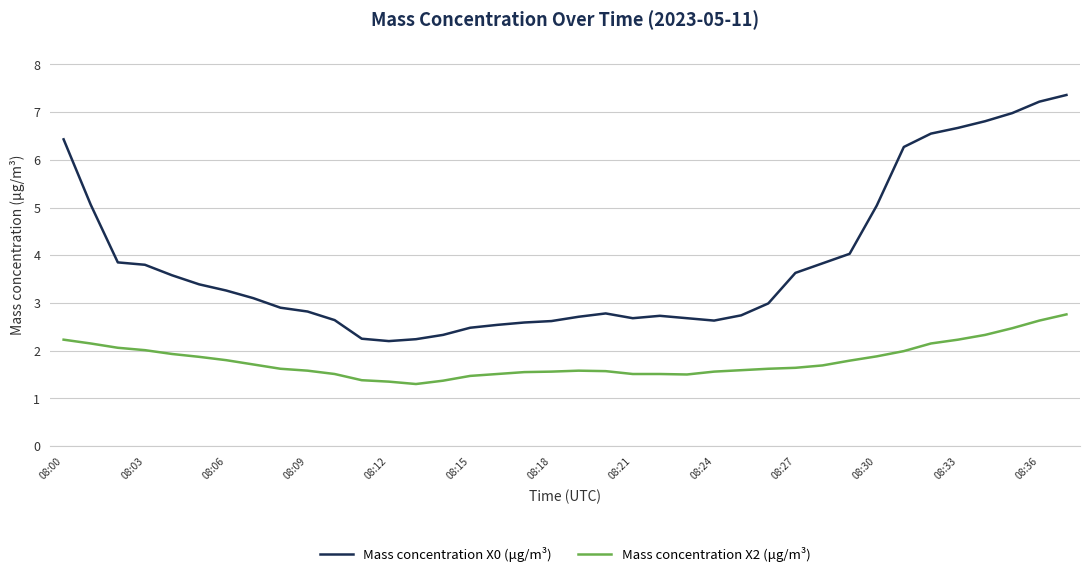

What are all the series names shown in the legend?

Mass concentration X0 (μg/m³), Mass concentration X2 (μg/m³)